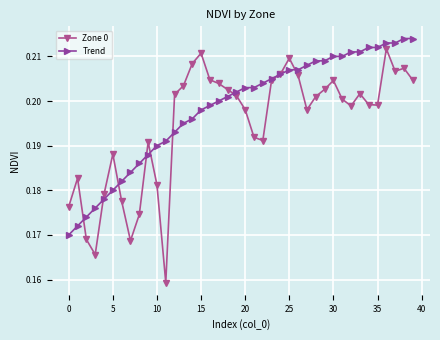

Which series has the widest spread of values?

Zone 0